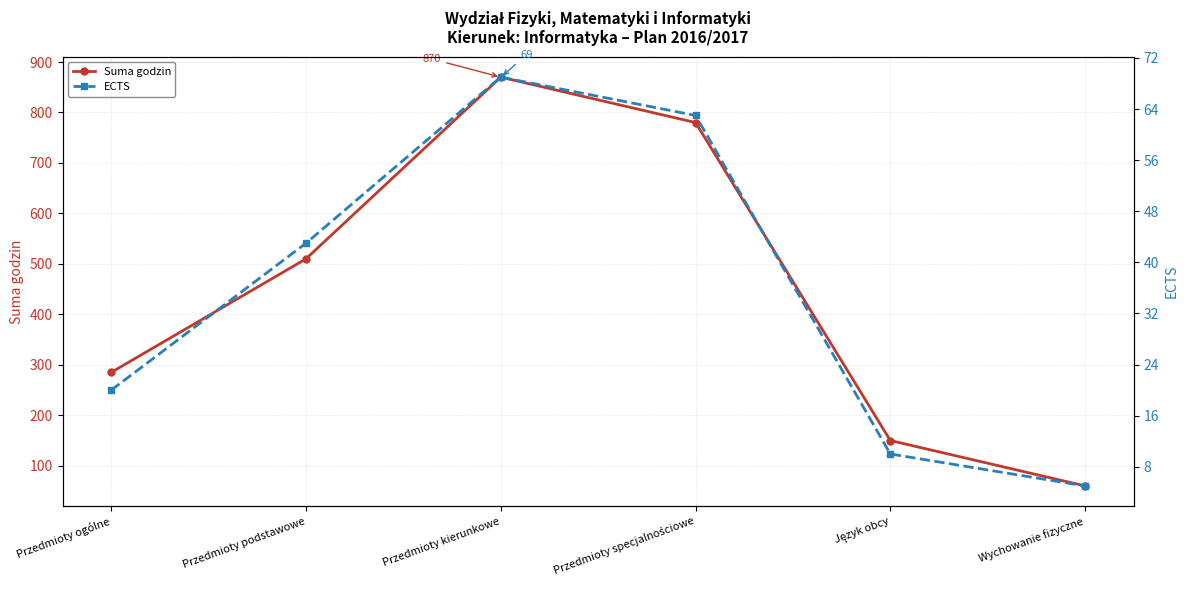

Reading left to right, transcribe all the data shown in this chart.

Suma godzin: 285	510	870	780	150	60
ECTS: 20	43	69	63	10	5